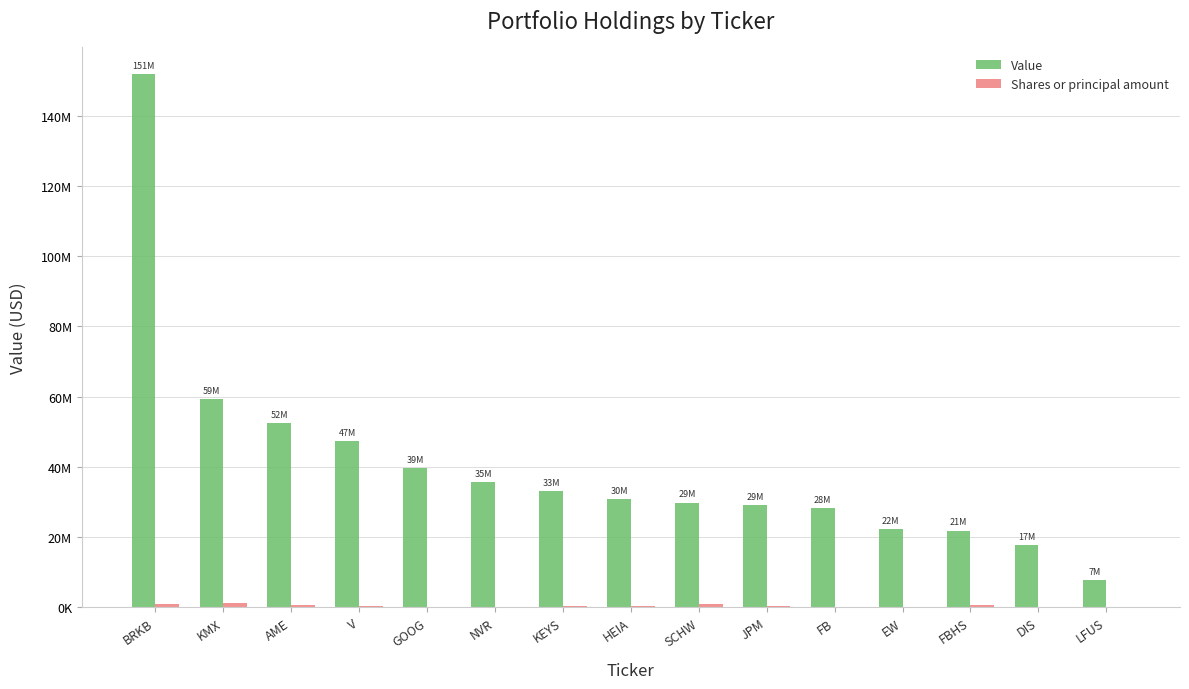

Are the bars grouped side by side (vs. stacked)?

Yes